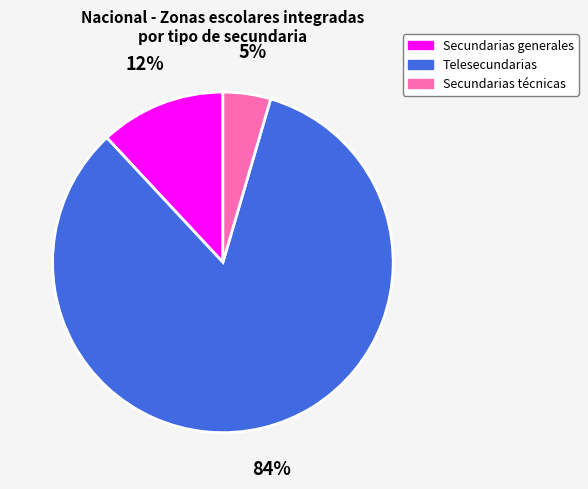

To the nearest percent, what portion does Secundarias generales represent?

12%